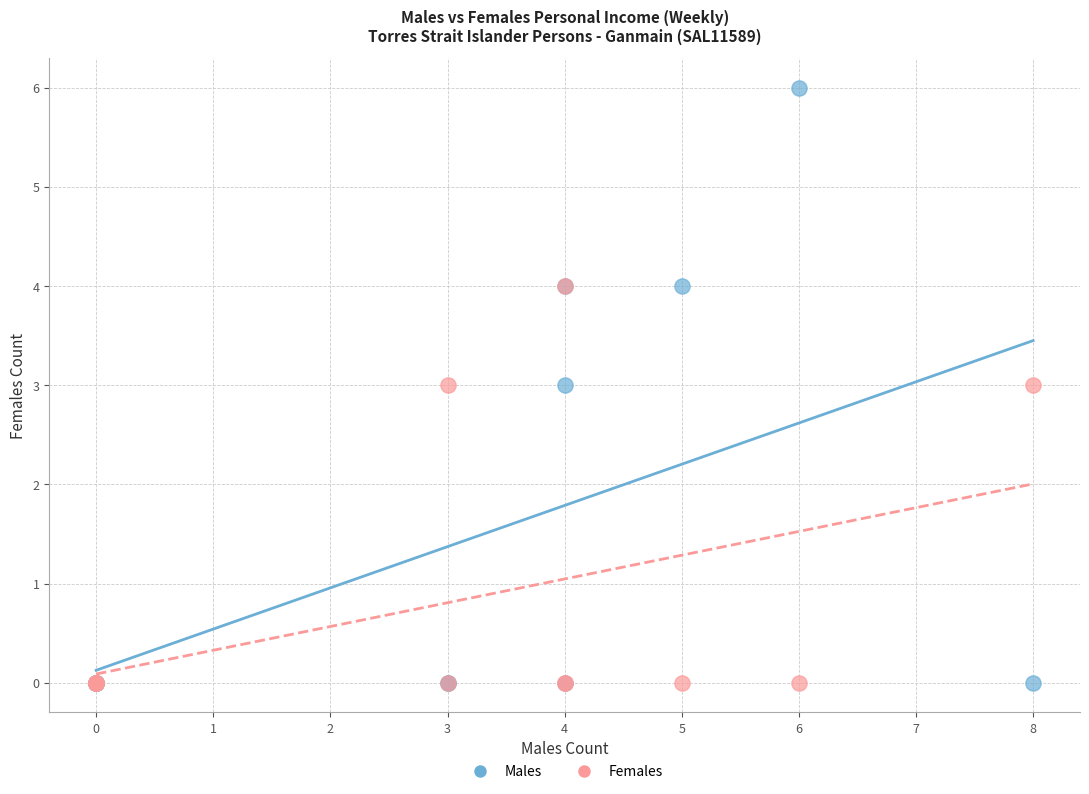

Which series has the widest spread of Y values?

Males